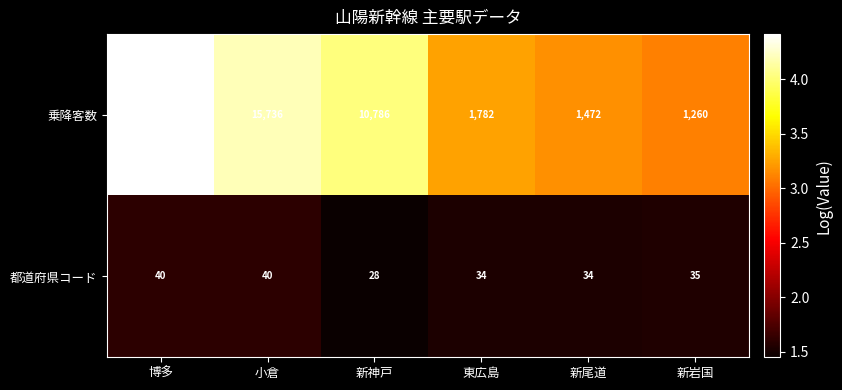

Is the value of 乗降客数 at 小倉 greater than the value of 都道府県コード at 新尾道?

Yes